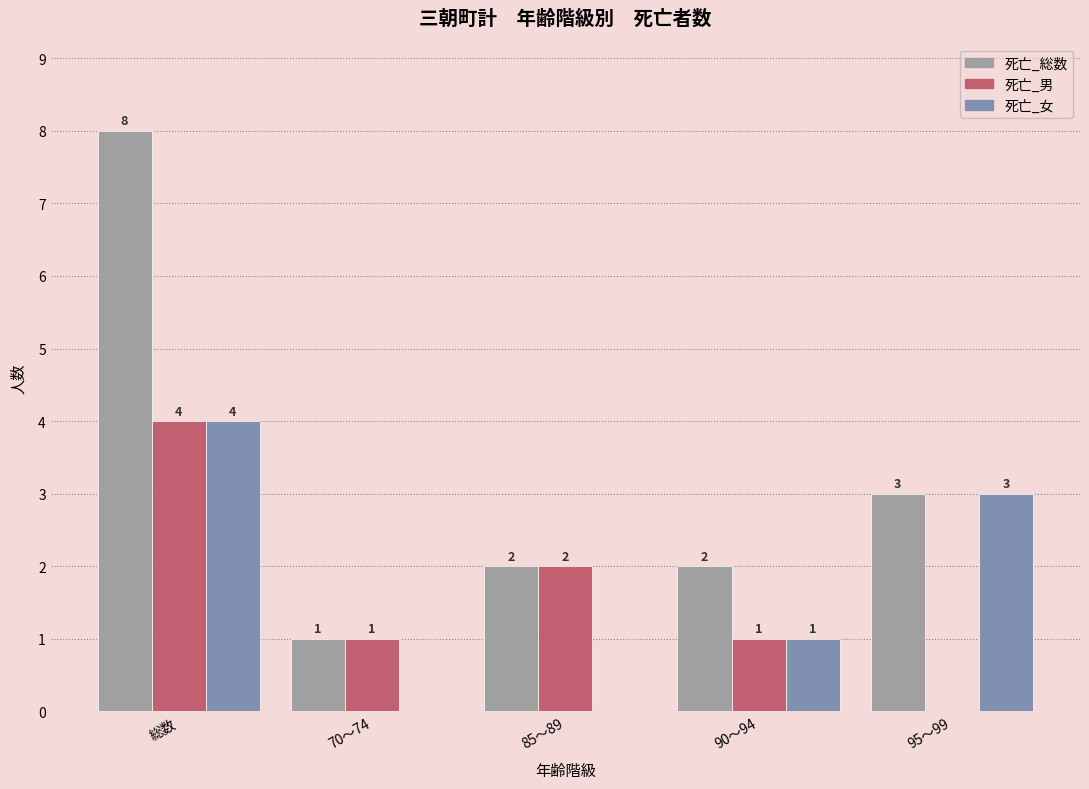

Which label corresponds to the smallest value in the chart?

95～99